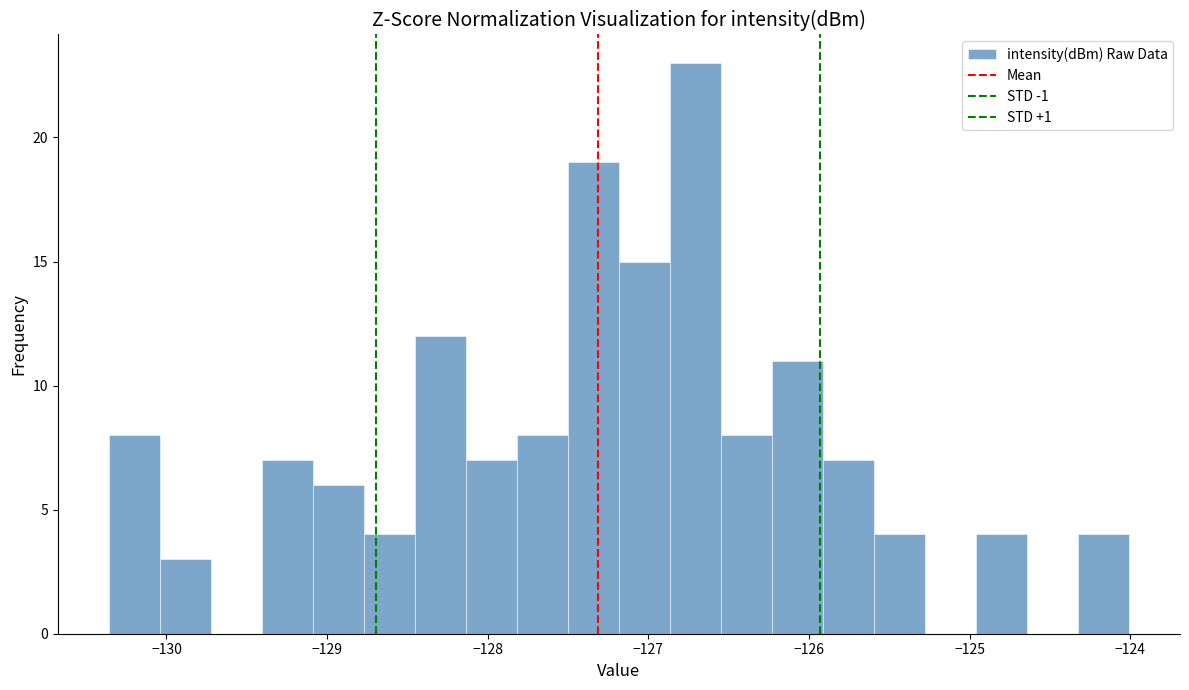

Read against the x-axis, roughly where is the centre of the tallest bar?

-126.7